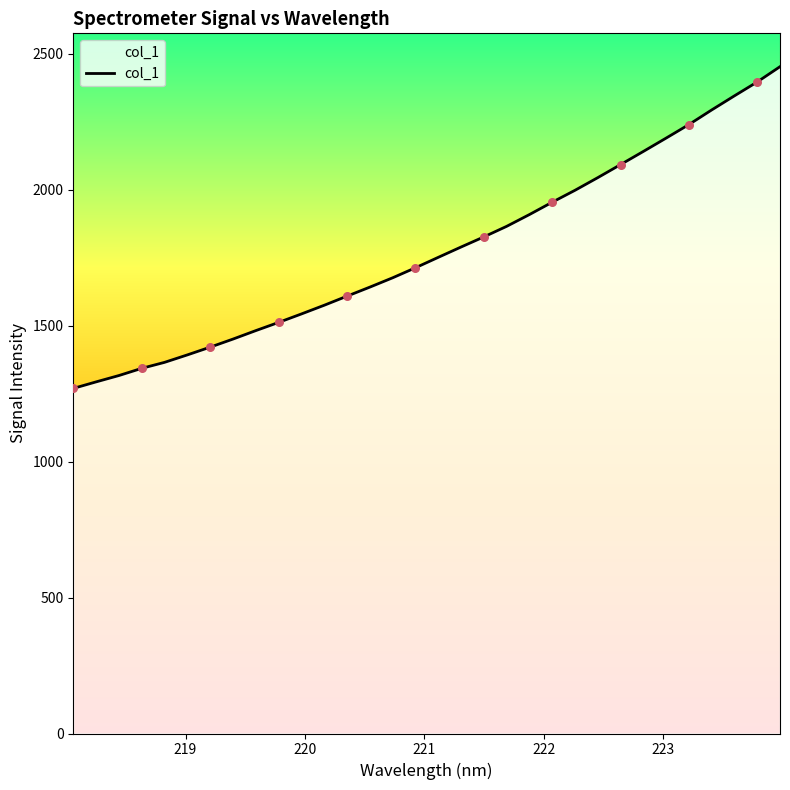

What is the greatest value displayed?

2452.9